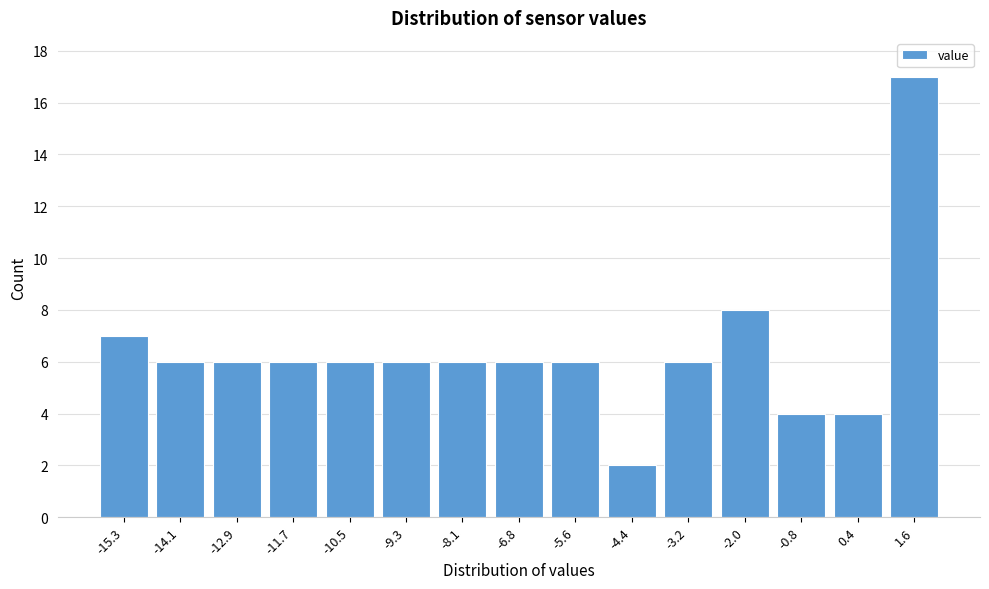

Reading left to right, transcribe all the data shown in this chart.

-15.3=7	-14.1=6	-12.9=6	-11.7=6	-10.5=6	-9.3=6	-8.1=6	-6.8=6	-5.6=6	-4.4=2	-3.2=6	-2.0=8	-0.8=4	0.4=4	1.6=17